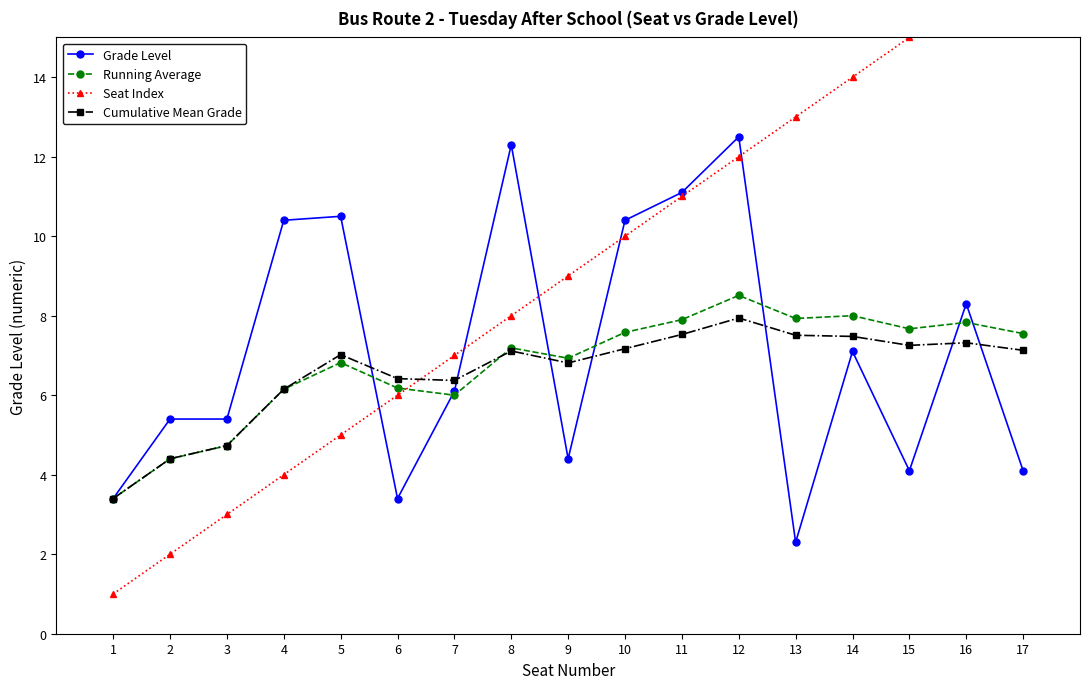

Does the chart display data point markers on the line(s)?

Yes